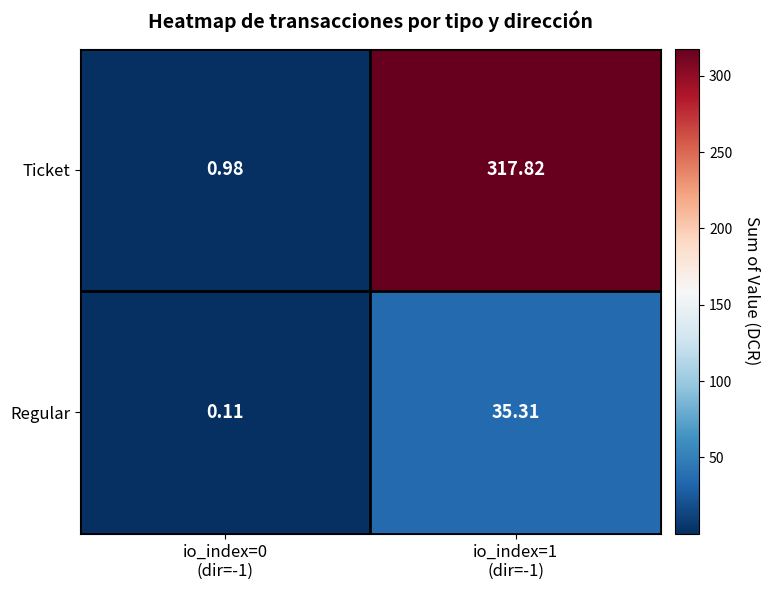

List the series in order of their overall mean, lowest first.

Regular, Ticket